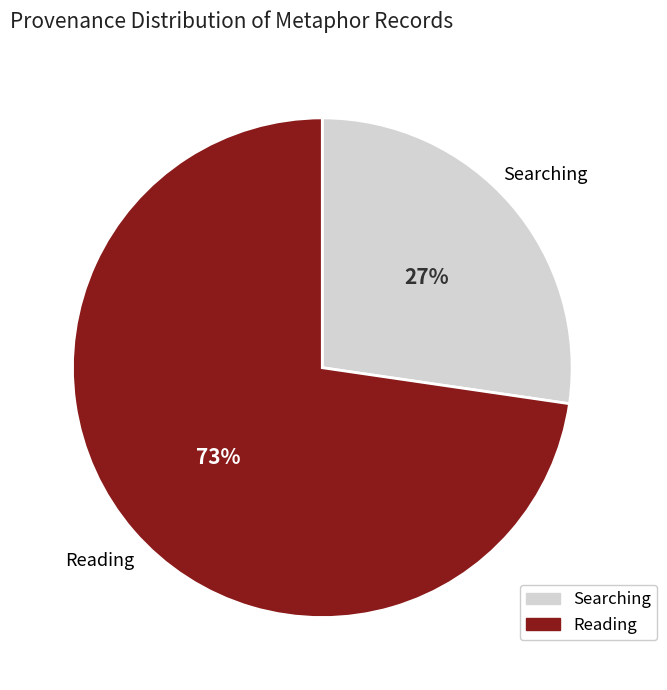

Which slice represents more than half of the pie?

Reading